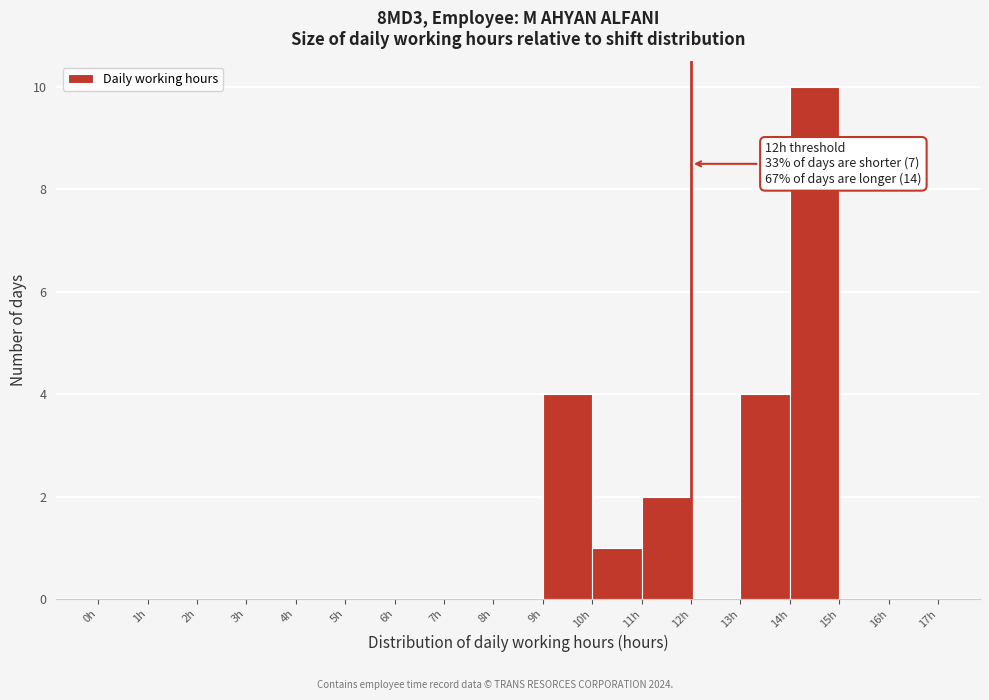

Over which range of the x-axis is the bar tallest?

14 to 15